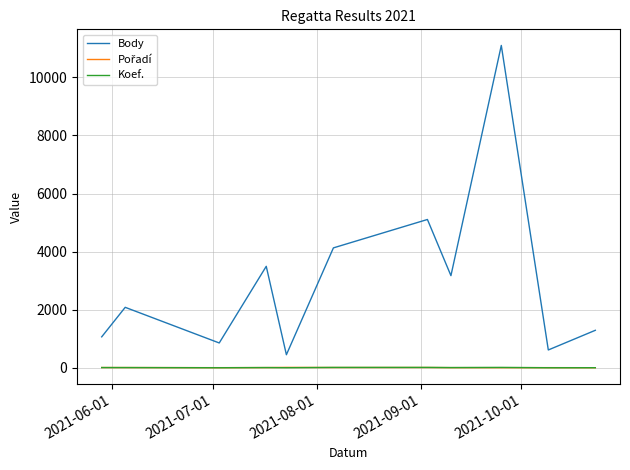

True or false: Koef. and Body intersect in this chart.

False